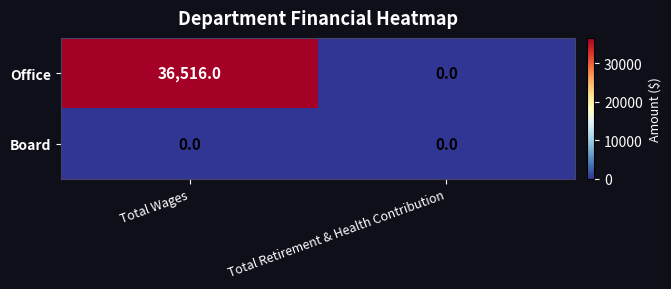

Rank the series by their average value, from lowest to highest.

Board, Office